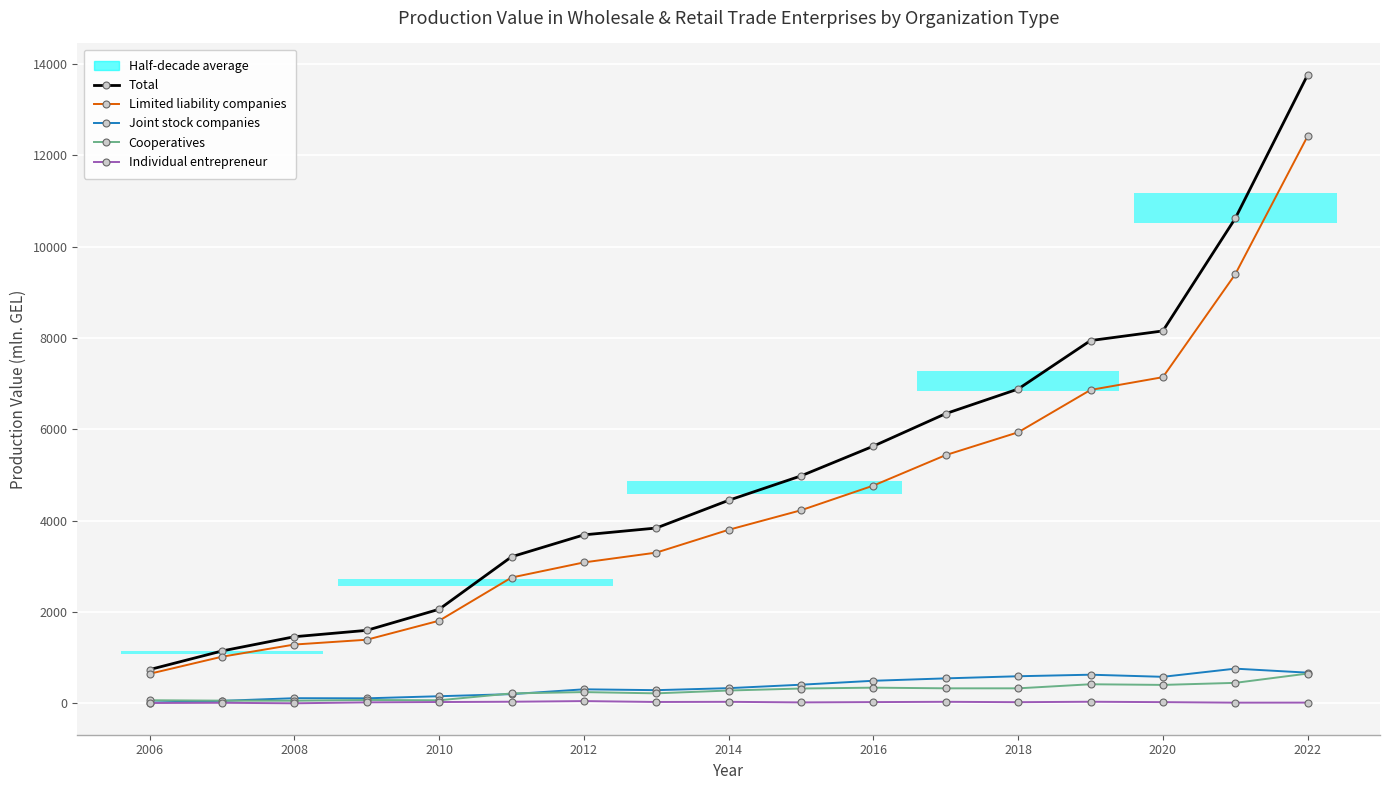

What is the highest value of the Joint stock companies series?

759.0